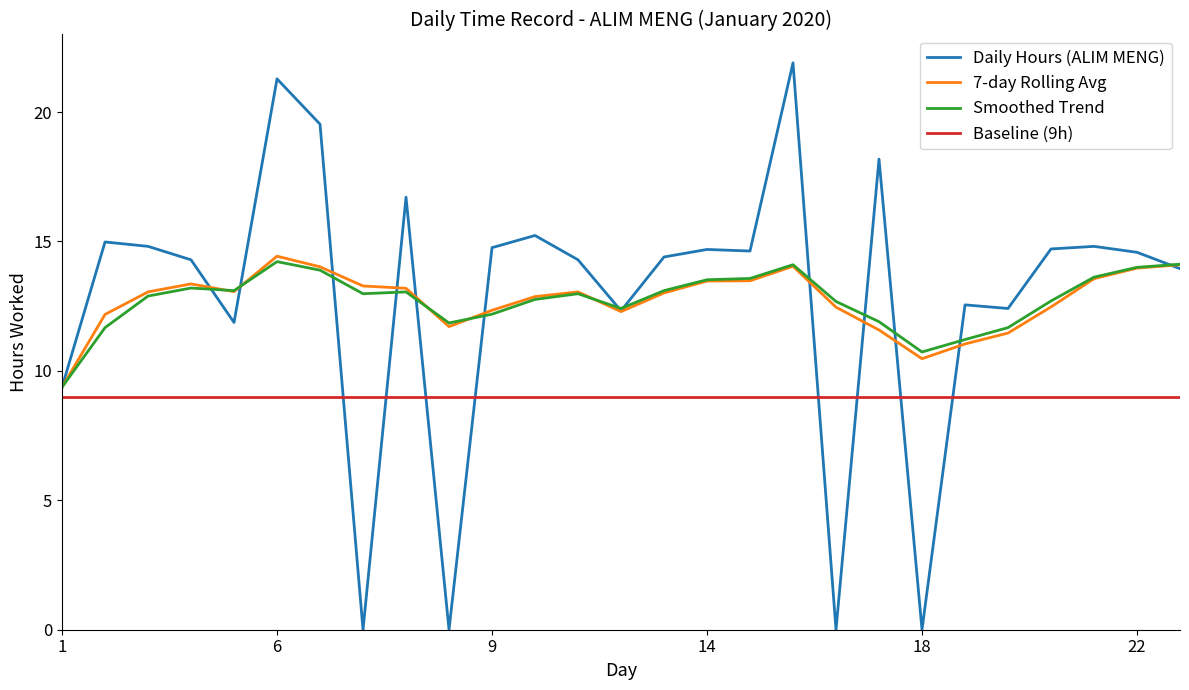

Which series has the widest spread of values?

Daily Hours (ALIM MENG)